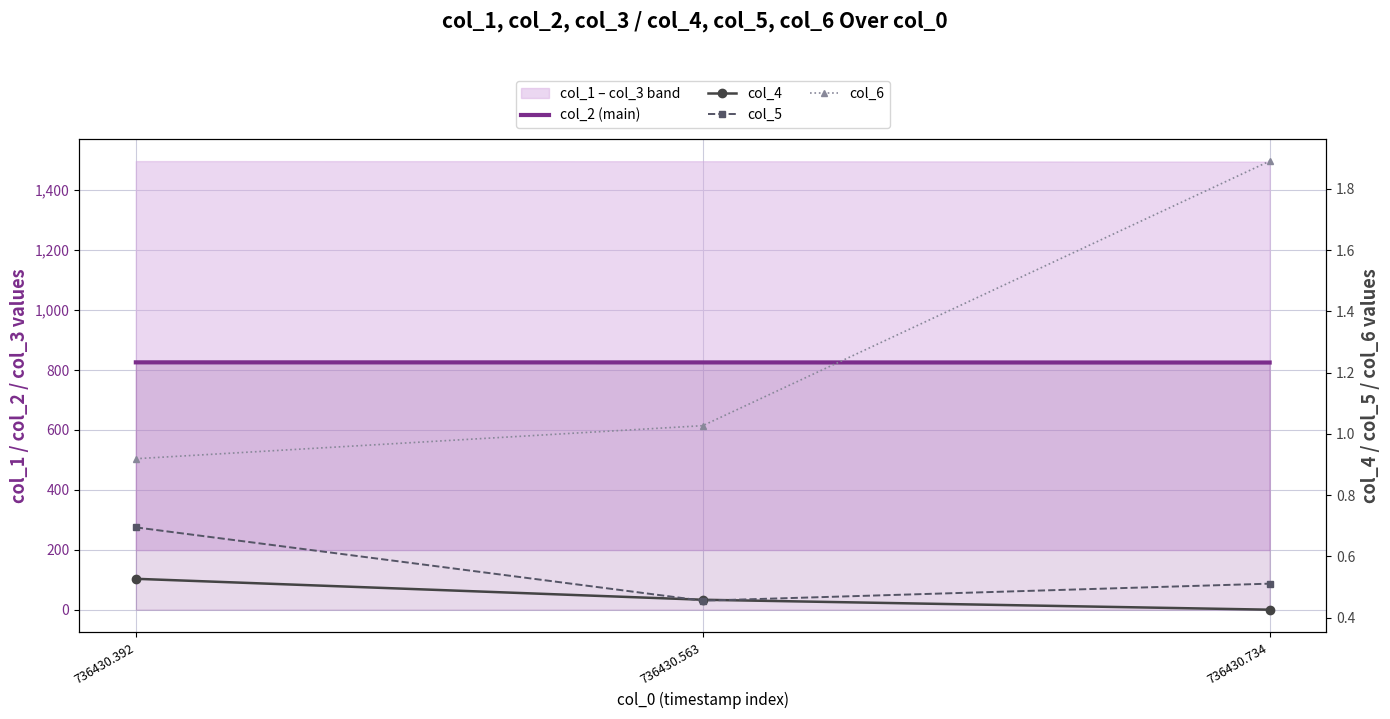

Which has a higher value, 736430.734 or 736430.563?

736430.563